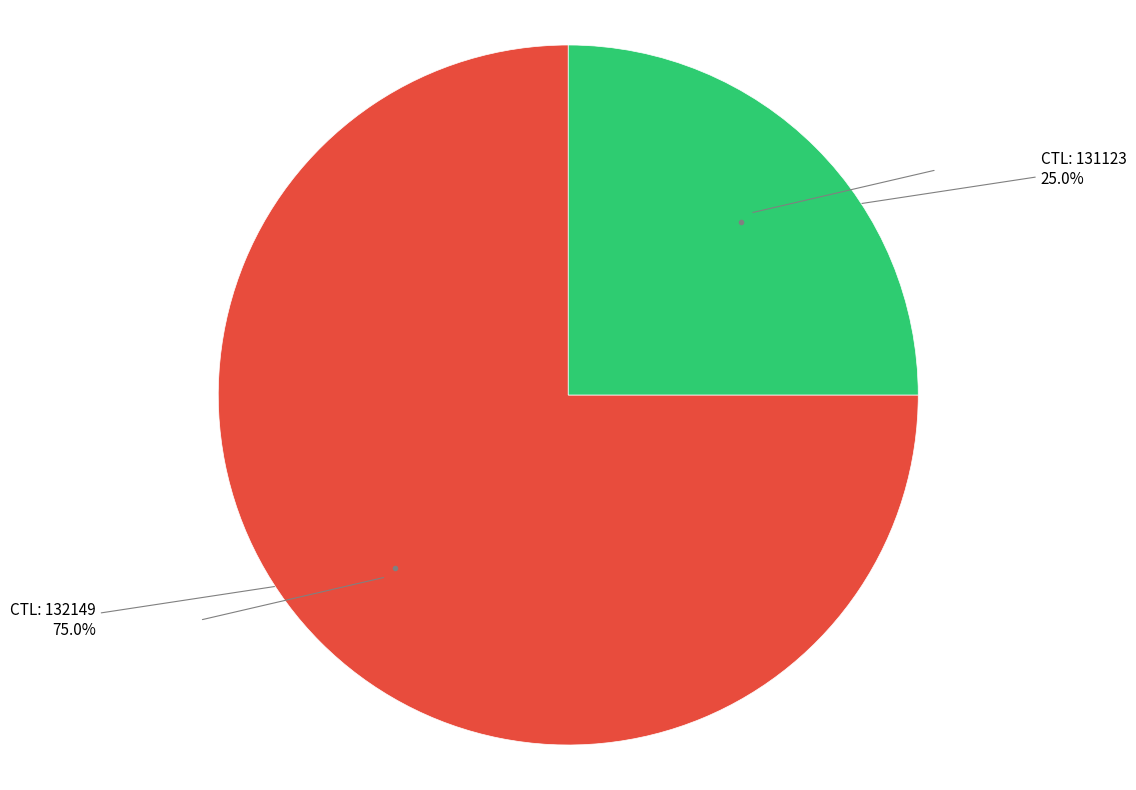

Is there a majority slice in this chart?

Yes